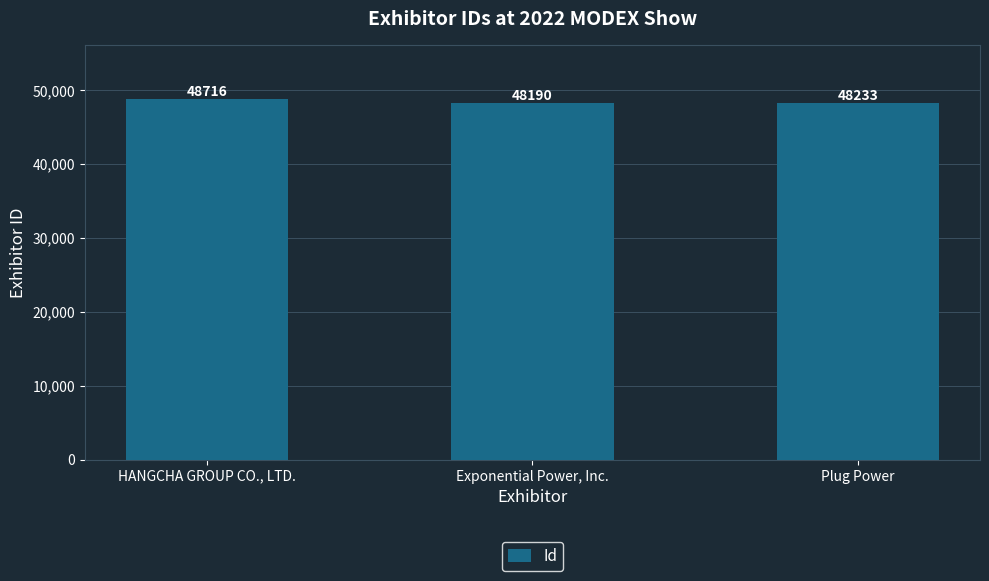

Rank the categories by value from lowest to highest.

Exponential Power, Inc., Plug Power, HANGCHA GROUP CO., LTD.